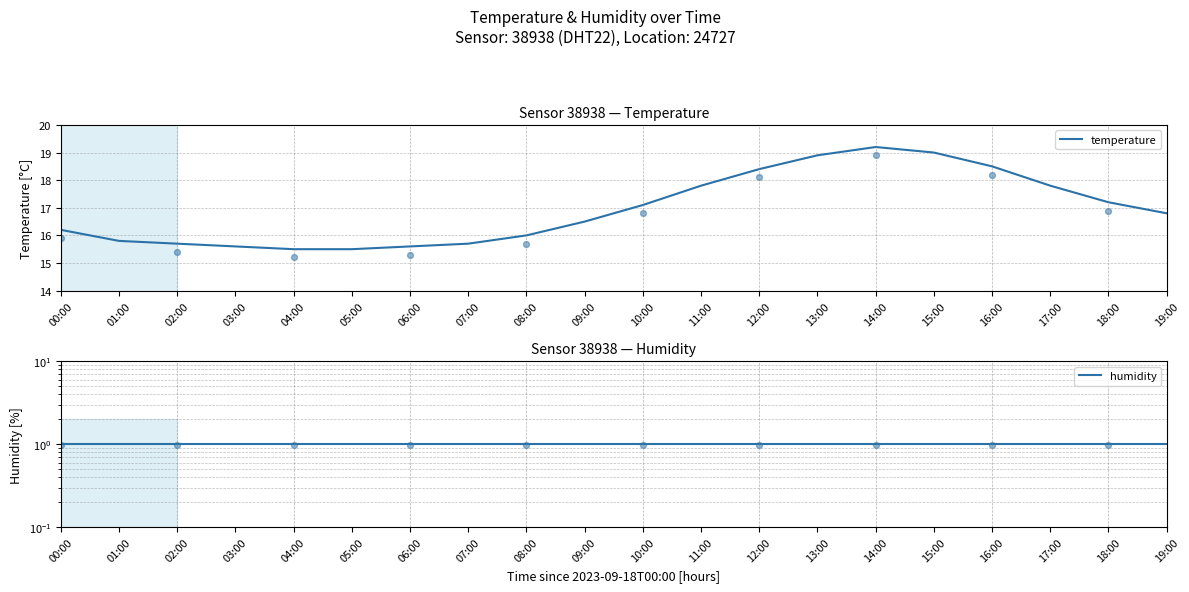

Which series contains the highest Y value?

temperature